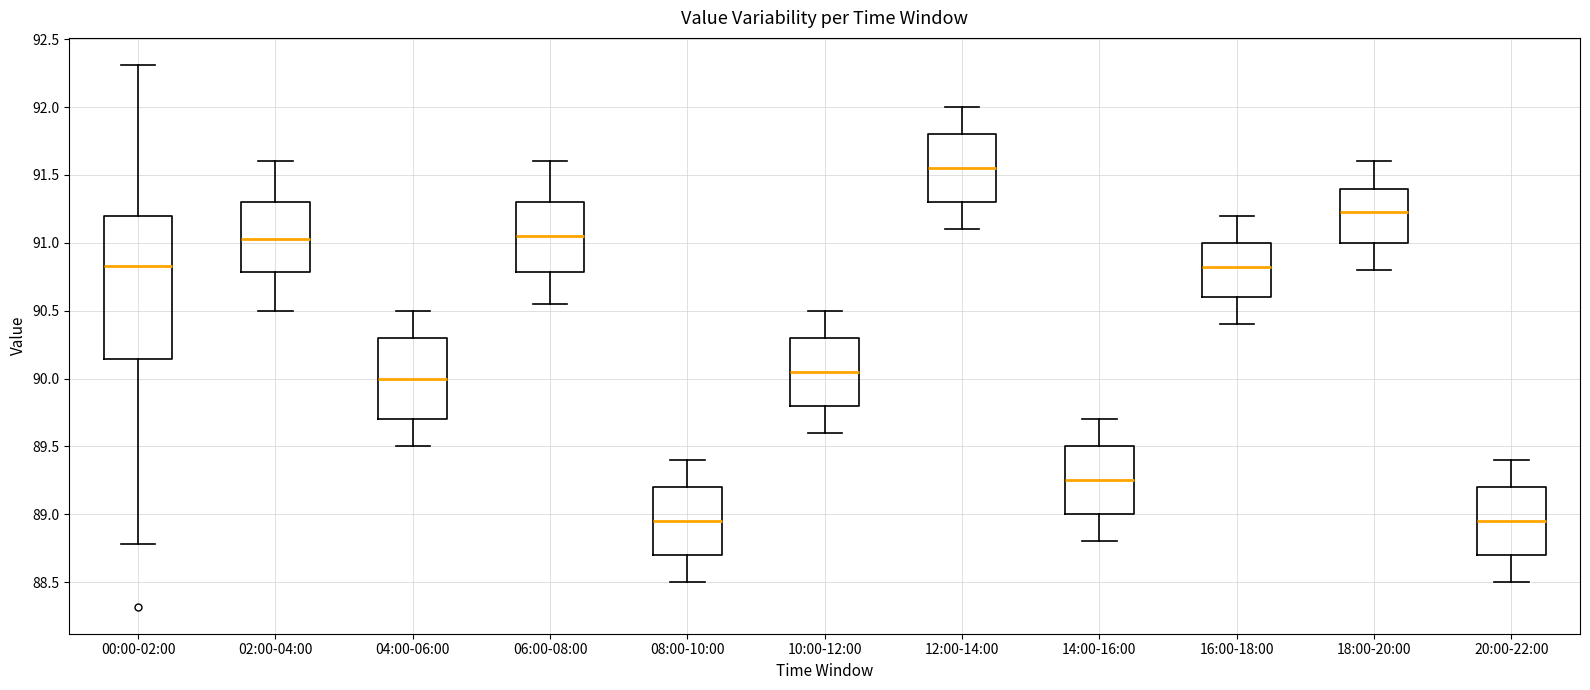

Which box's median line is the highest?

12:00-14:00